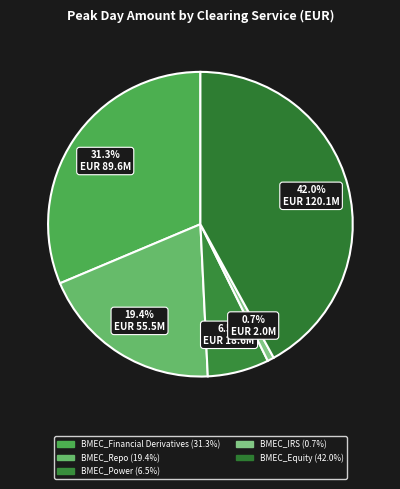

How many segments does this pie chart have?

5